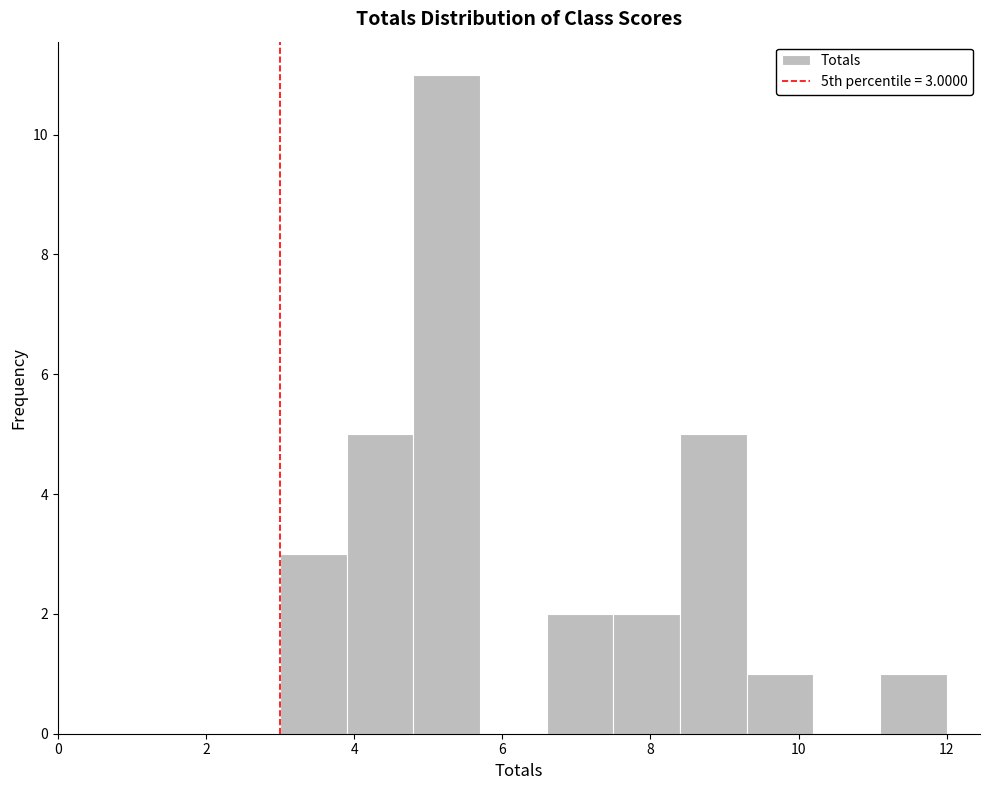

Which range on the x-axis has the tallest bar?

4.8 to 5.7